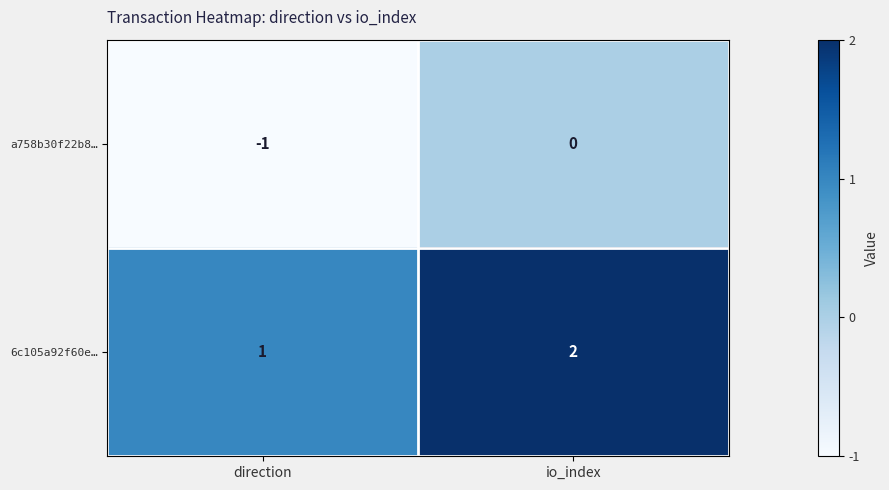

The value of a758b30f22b8… at direction is -2. True or false?

False